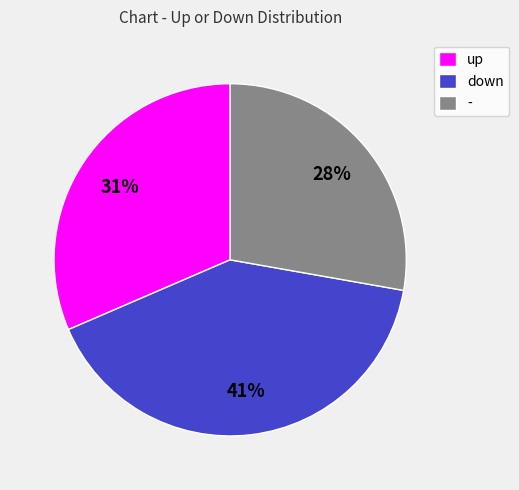

How many slices are in this pie chart?

3